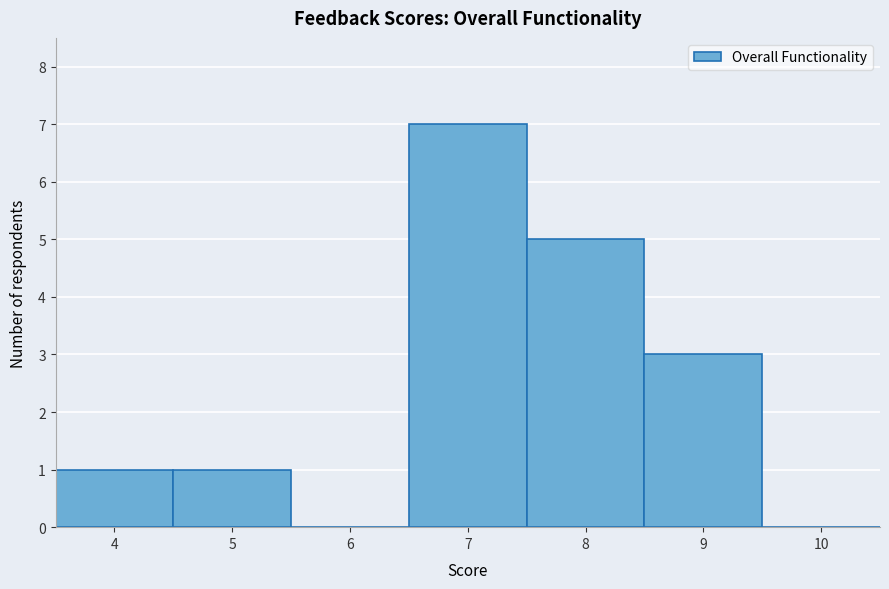

Reading left to right, list every bar in this chart as the range it spans on the x-axis followed by its height. The values are not printed on the chart, so give them approximately, as read against the axis.

3.5 to 4.5: 1
4.5 to 5.5: 1
5.5 to 6.5: 0
6.5 to 7.5: 7
7.5 to 8.5: 5
8.5 to 9.5: 3
9.5 to 10.5: 0